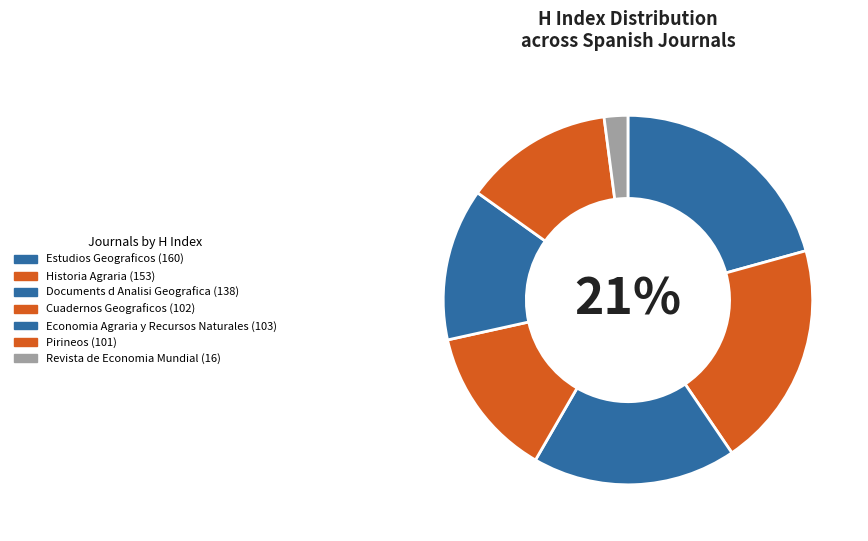

To the nearest percent, what percentage of the pie is Revista de Economia Mundial?

2%